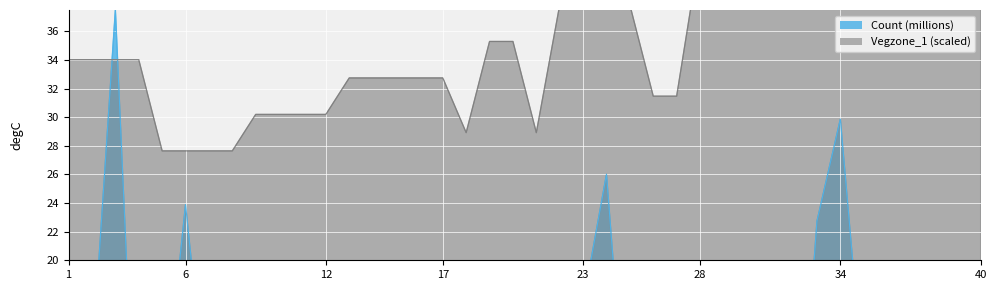

Which series has the largest total across all categories?

Vegzone_1 (scaled)